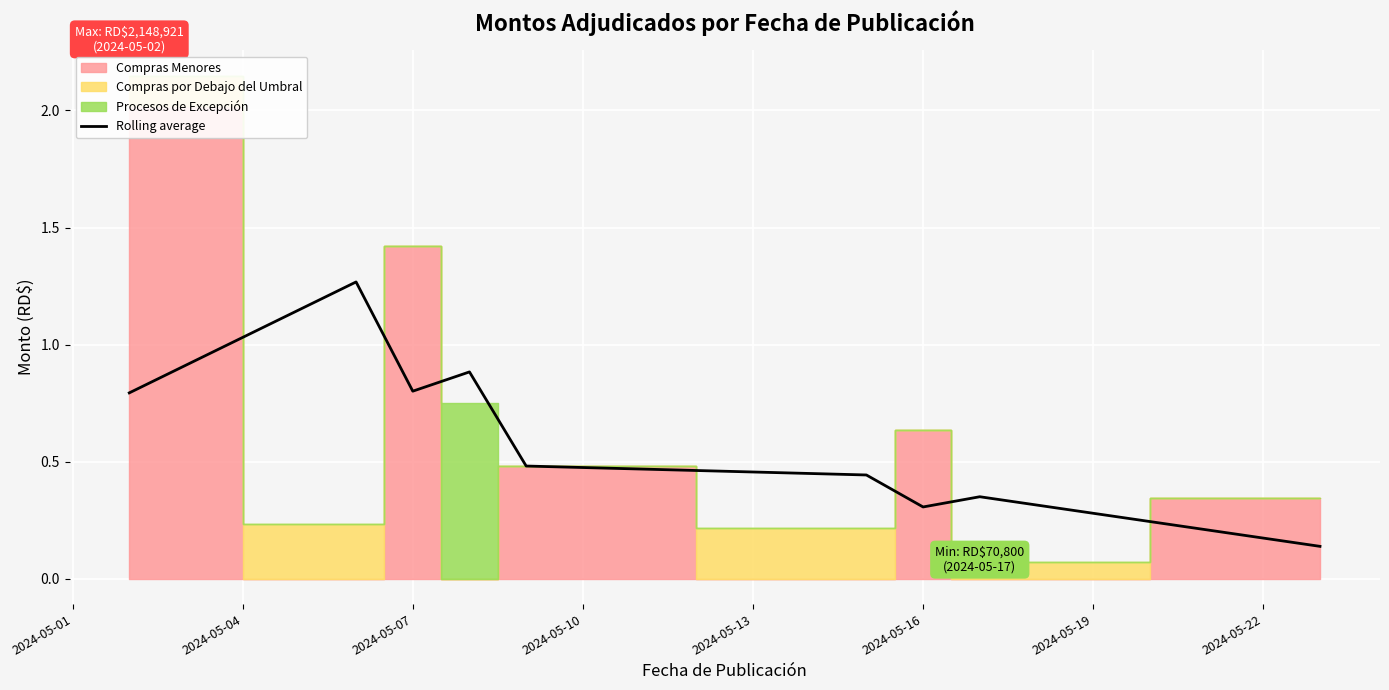

Is it true that the value at 2024-05-16 is 673044.7?

False